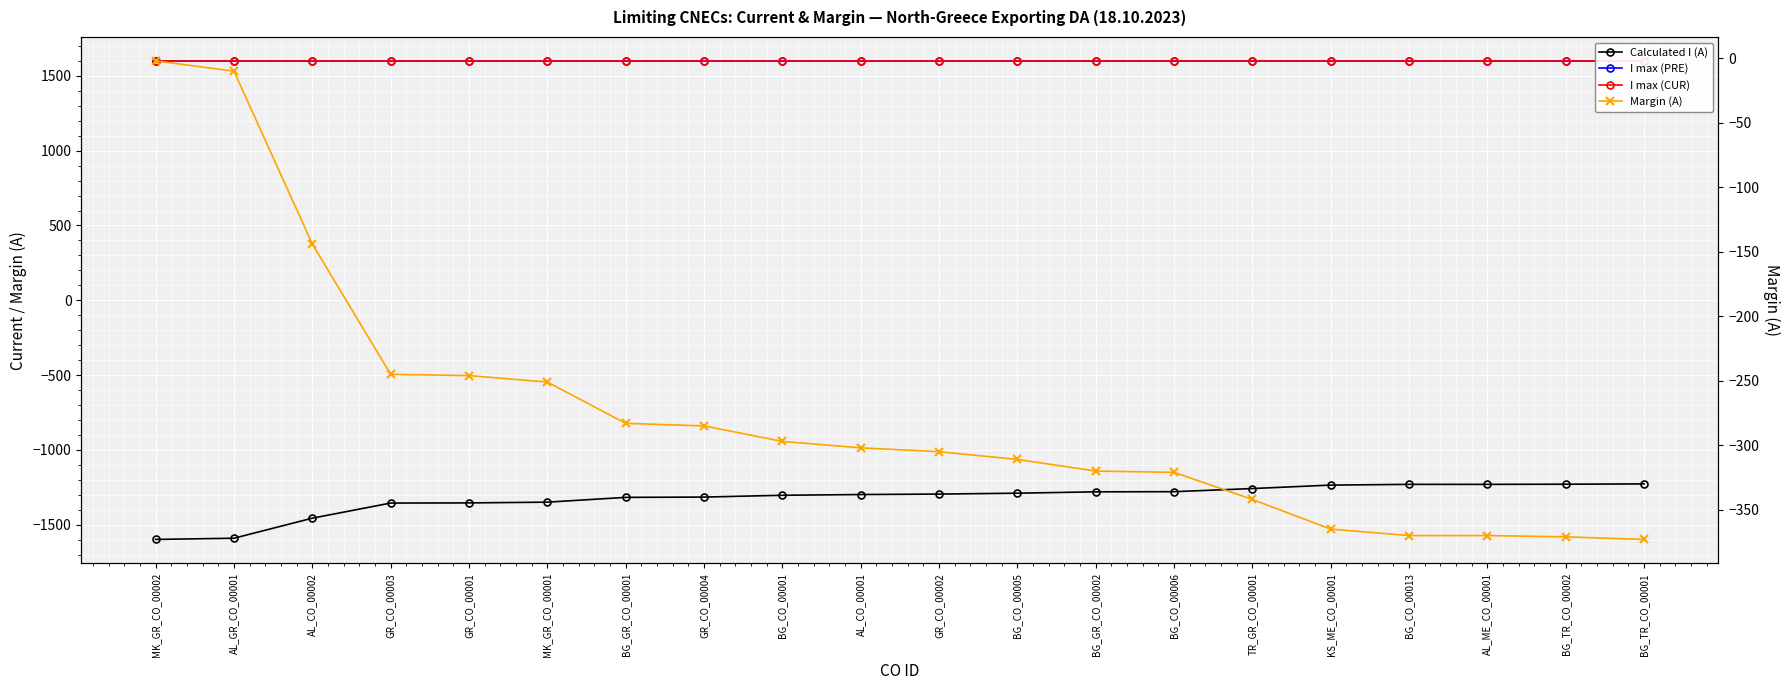

How many values in the Calculated I (A) series exceed -1295?

9